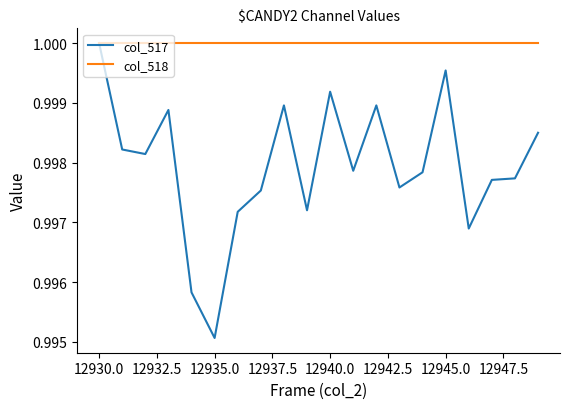

List the series in order of their overall mean, lowest first.

col_517, col_518